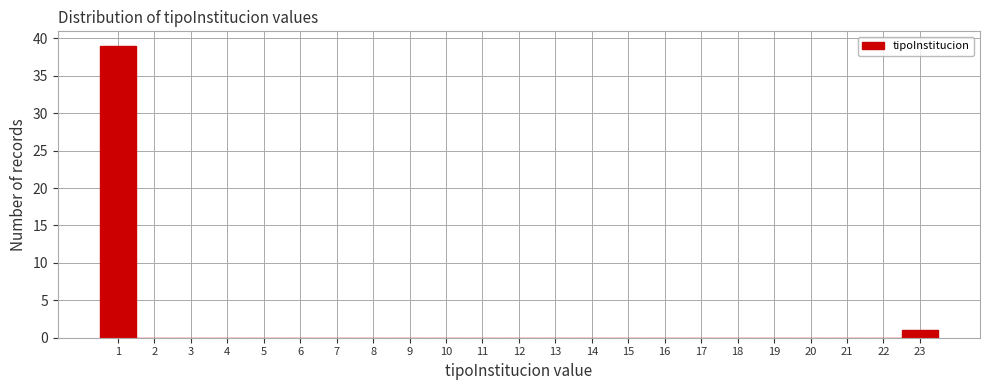

What is the height of the bar covering 0.5 to 1.5 on the x-axis? The values are not printed on the chart, so give them approximately, as read against the axis.

39